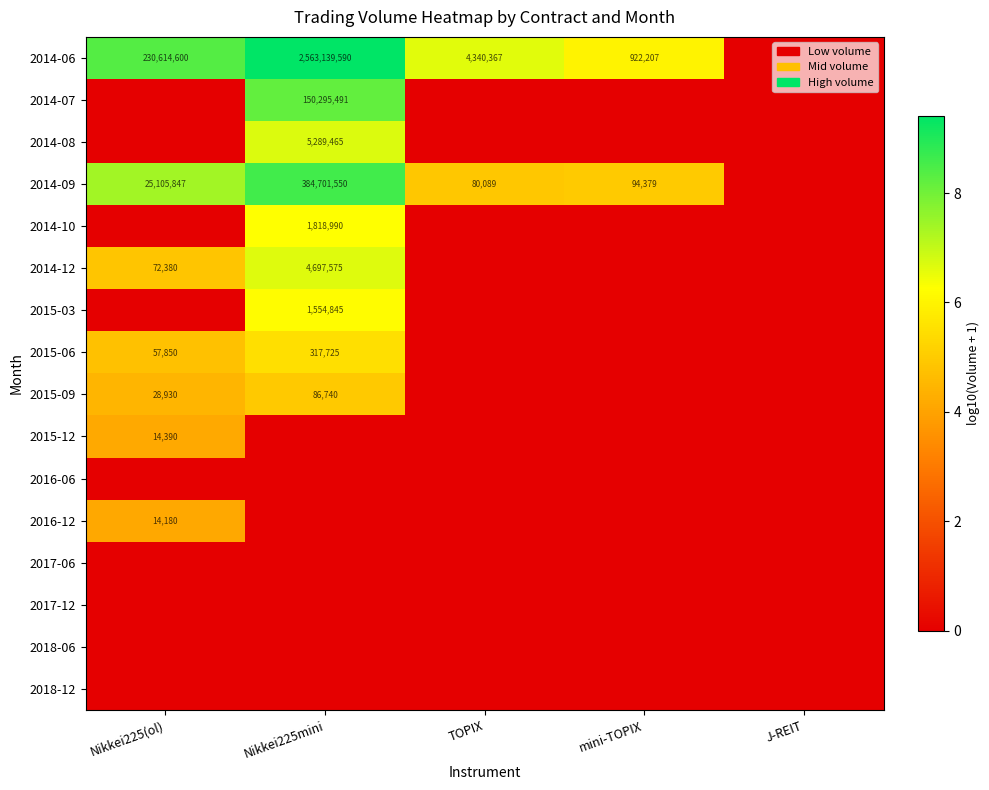

What is the sum of the 2014-06 values at mini-TOPIX and TOPIX?

5262574